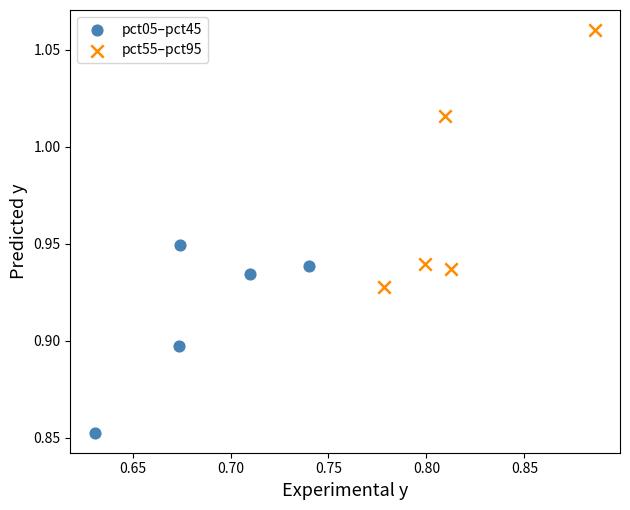

Which series contains the highest Y value?

pct55–pct95